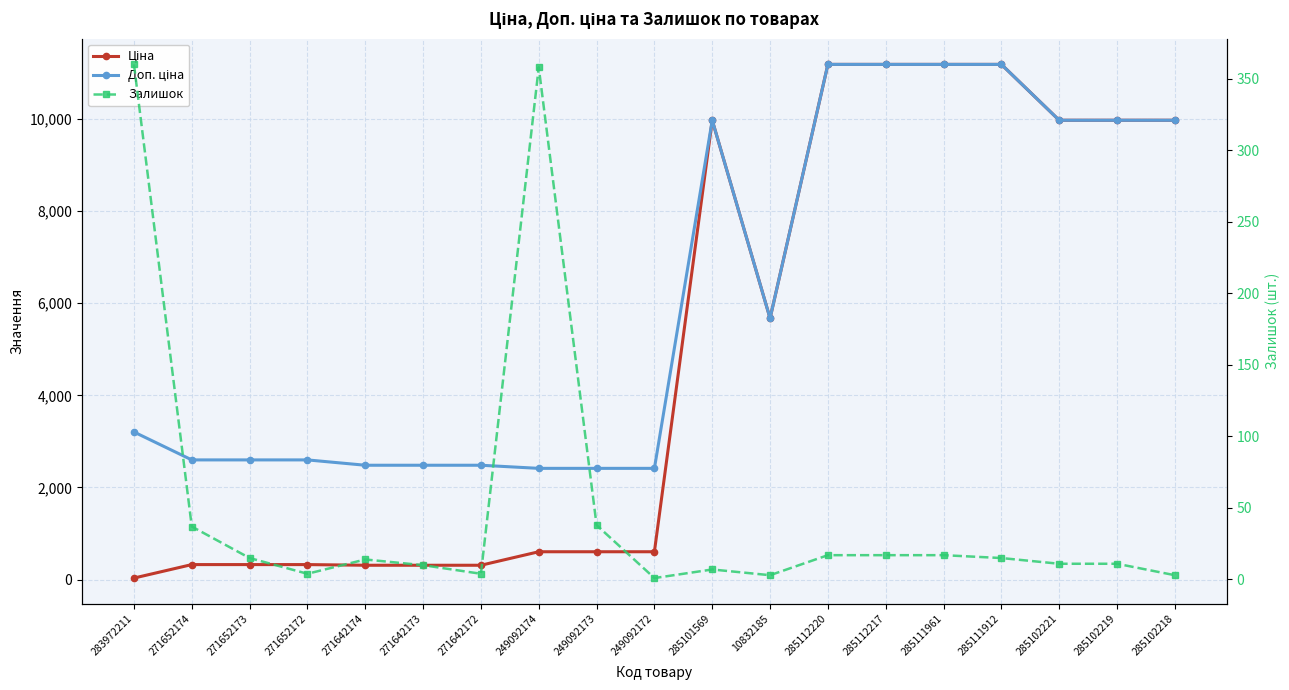

Rank the categories by Ціна value from lowest to highest.

283972211, 271642174, 271642173, 271642172, 271652174, 271652173, 271652172, 249092174, 249092173, 249092172, 10832185, 285101569, 285102221, 285102219, 285102218, 285112220, 285112217, 285111961, 285111912